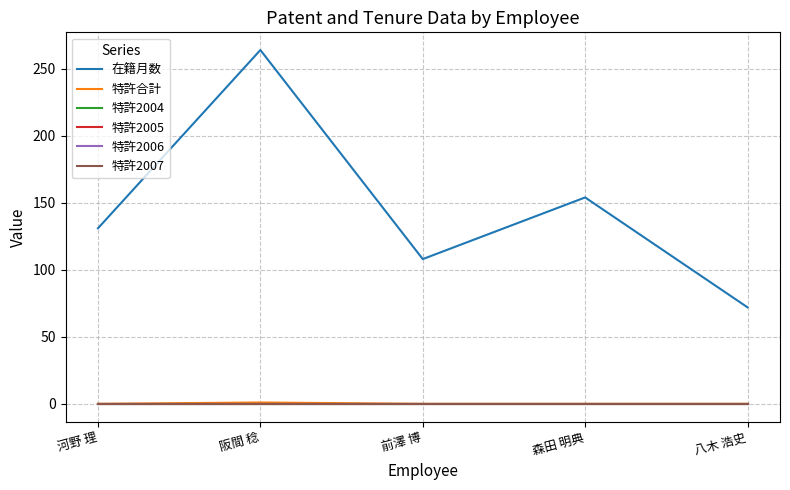

Which series has the largest total across all categories?

在籍月数